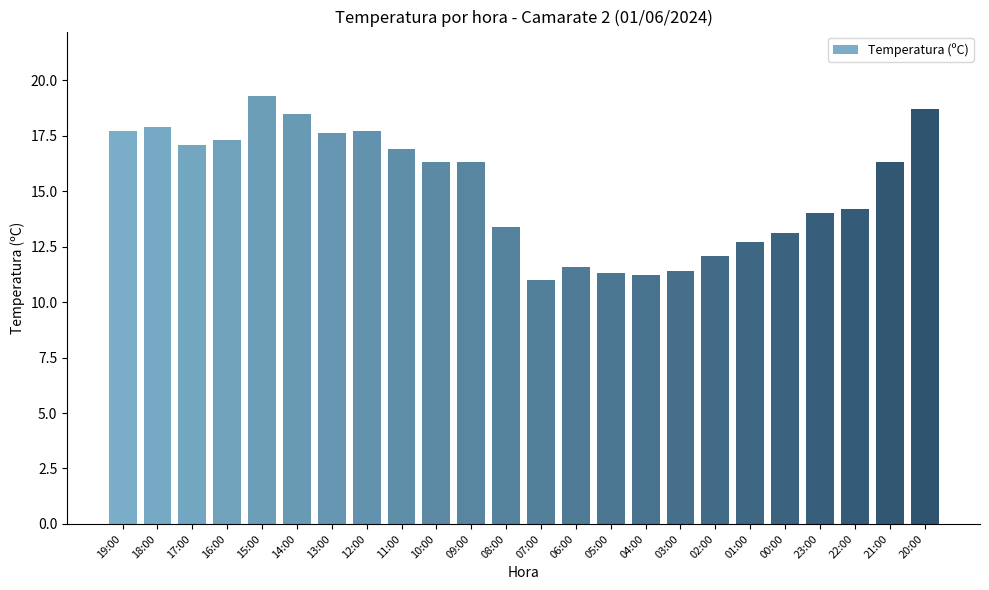

What is the minimum value shown in the chart?

11.0